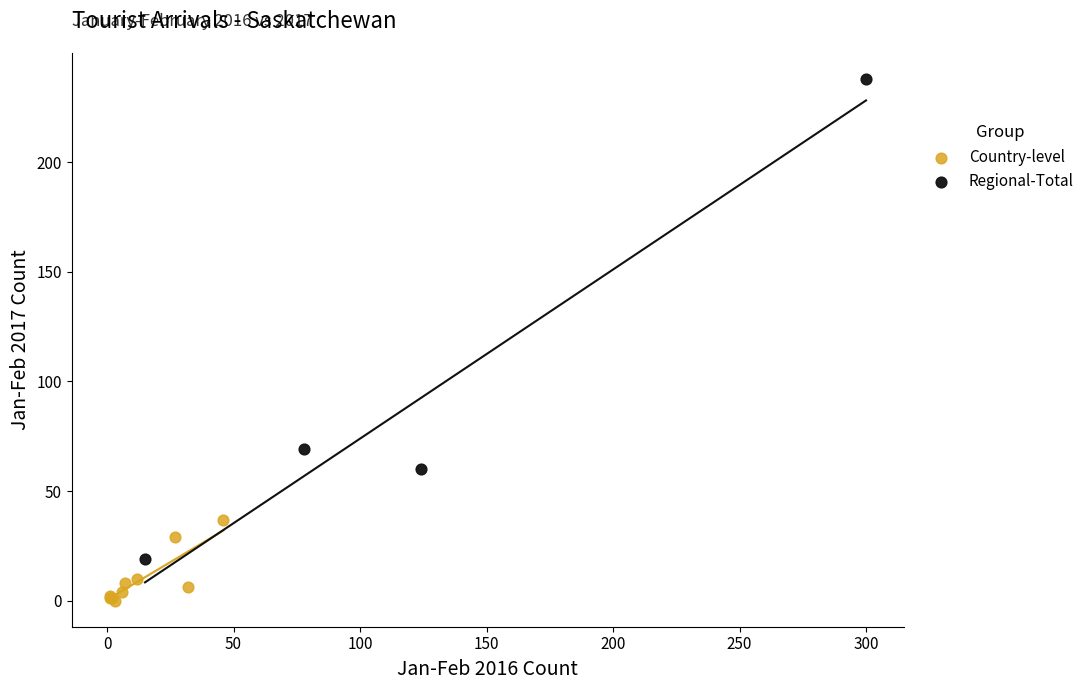

Which series has the largest Y range (max minus min)?

Regional-Total